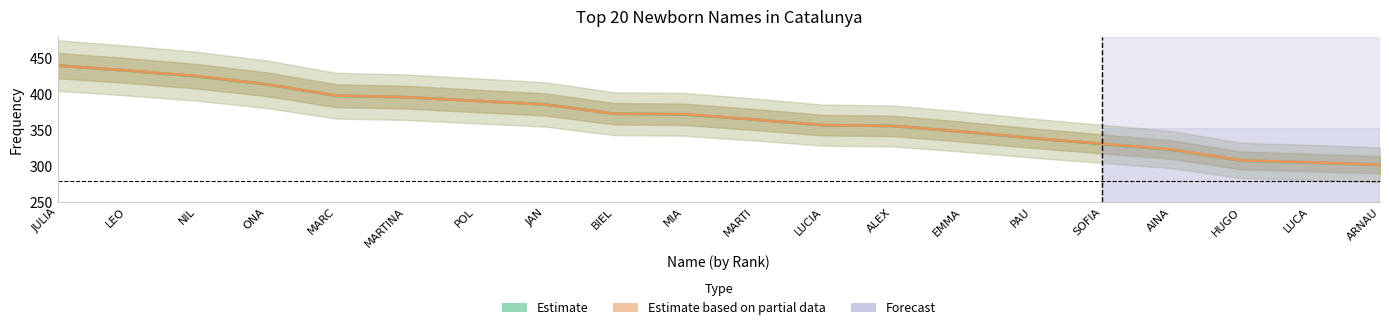

At which label is Estimate based on partial data (‰ scaled) closest to 370?

MIA